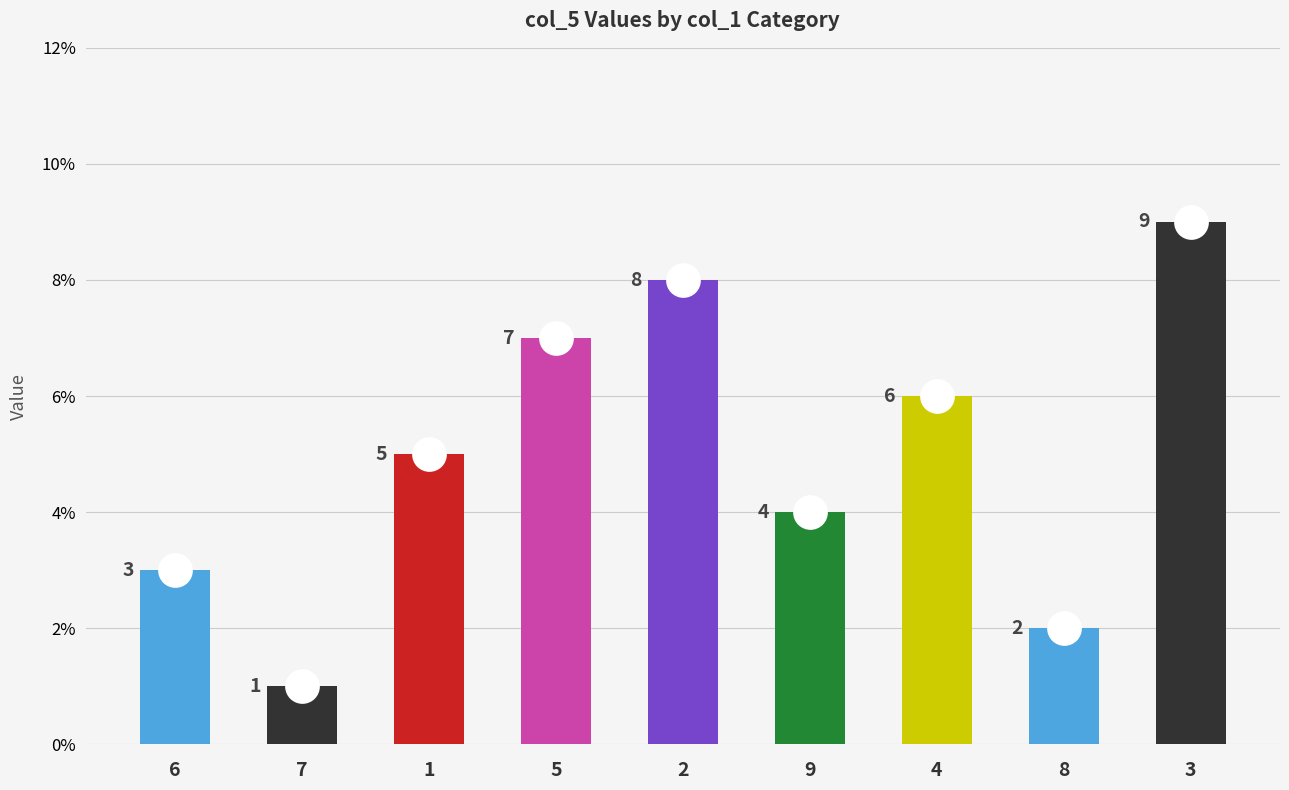

Rank the categories by value from highest to lowest.

3, 2, 5, 4, 1, 9, 6, 8, 7